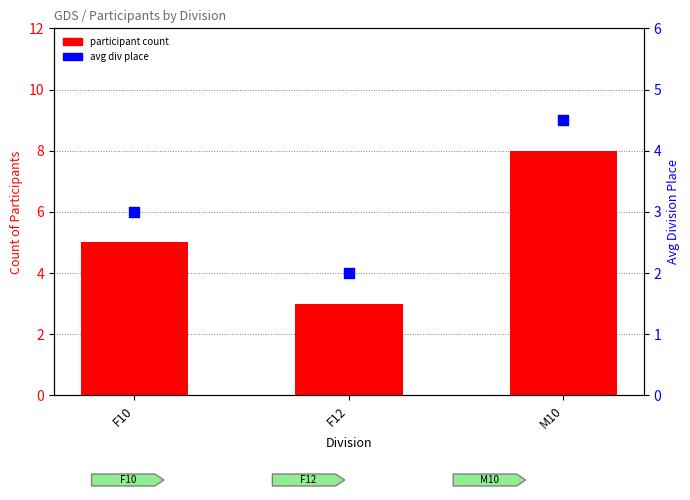

Is the value of participant count at F10 greater than the value of avg div place at F10?

Yes